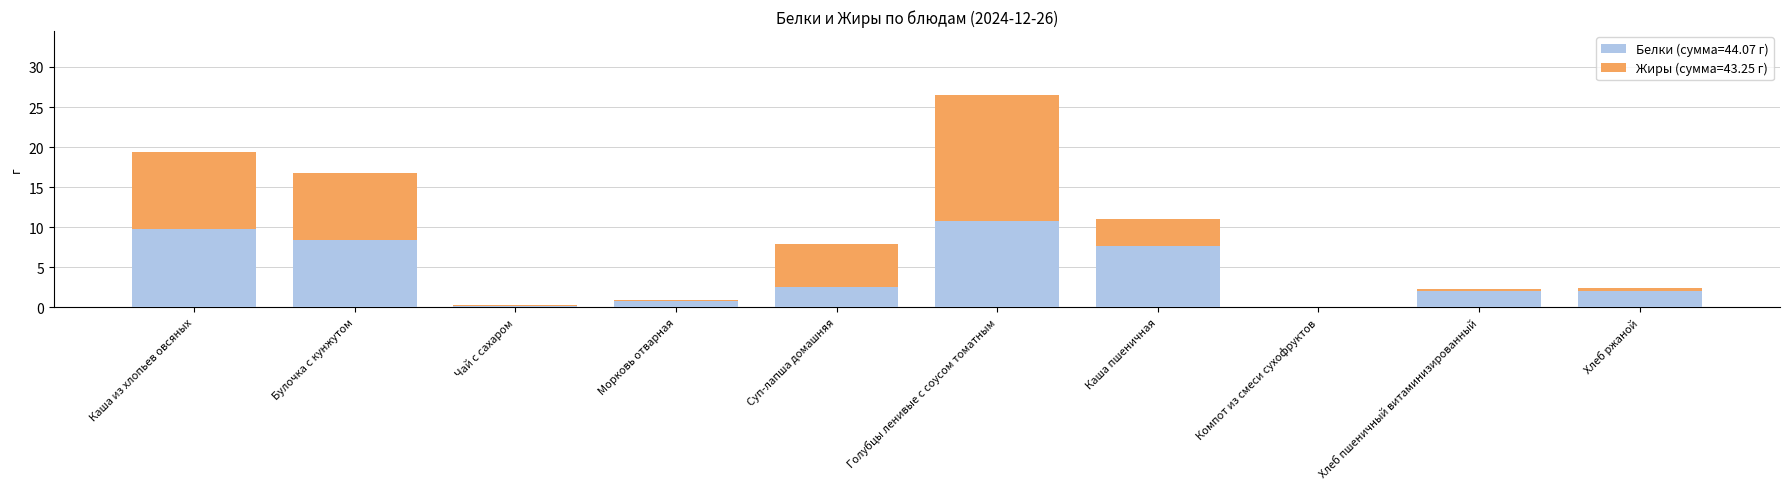

What is the total value across all series at Морковь отварная?

0.9